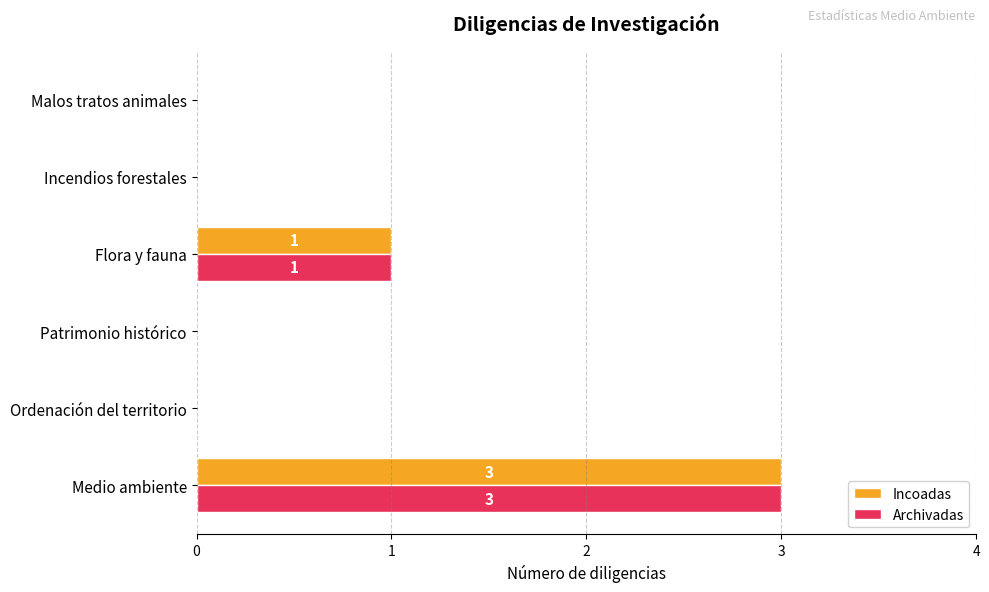

What is the maximum value for Archivadas?

3